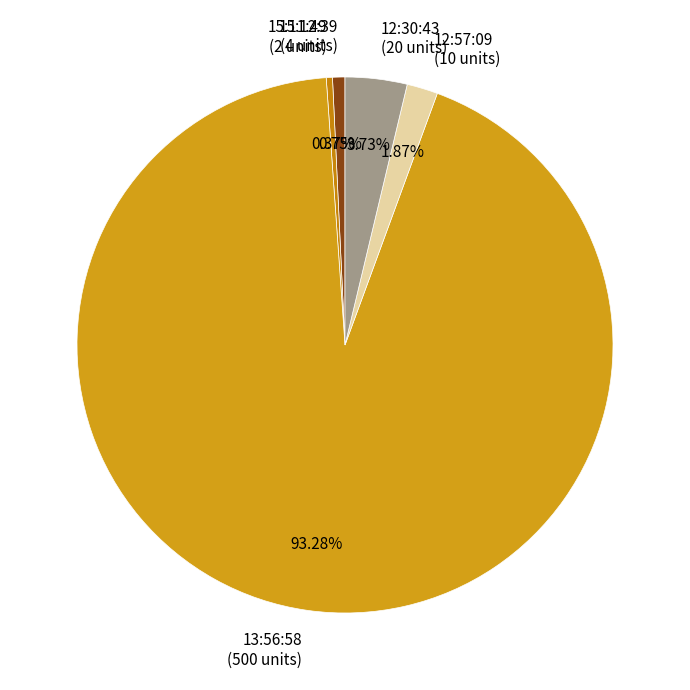

How much of the chart is everything except 12:30:43?

96.3%